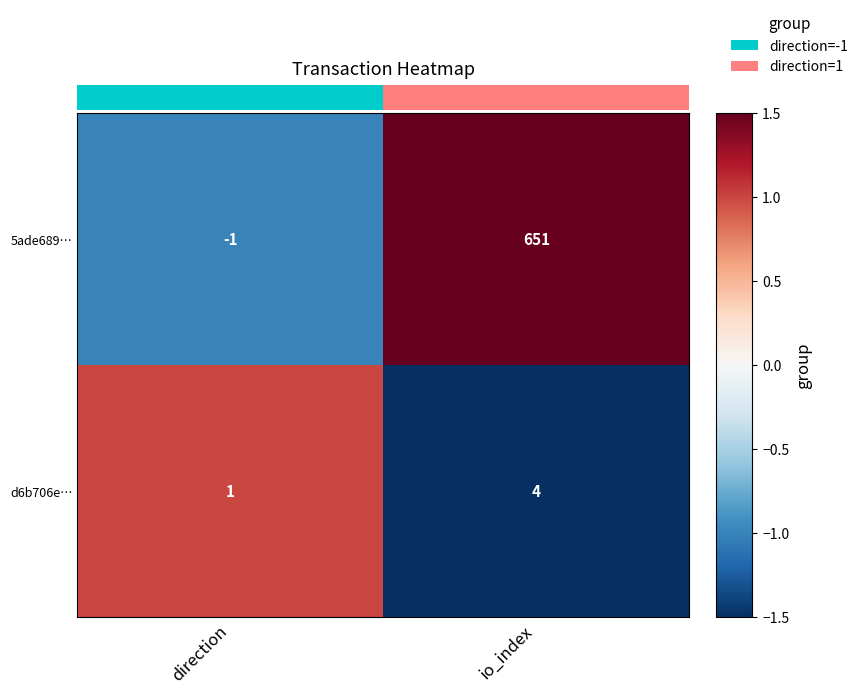

What is the difference between the maximum and minimum values in the d6b706e… series?

3